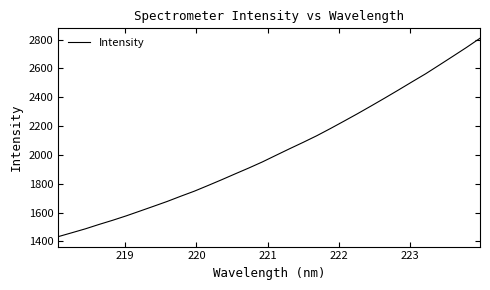

What is the greatest value displayed?

2809.6